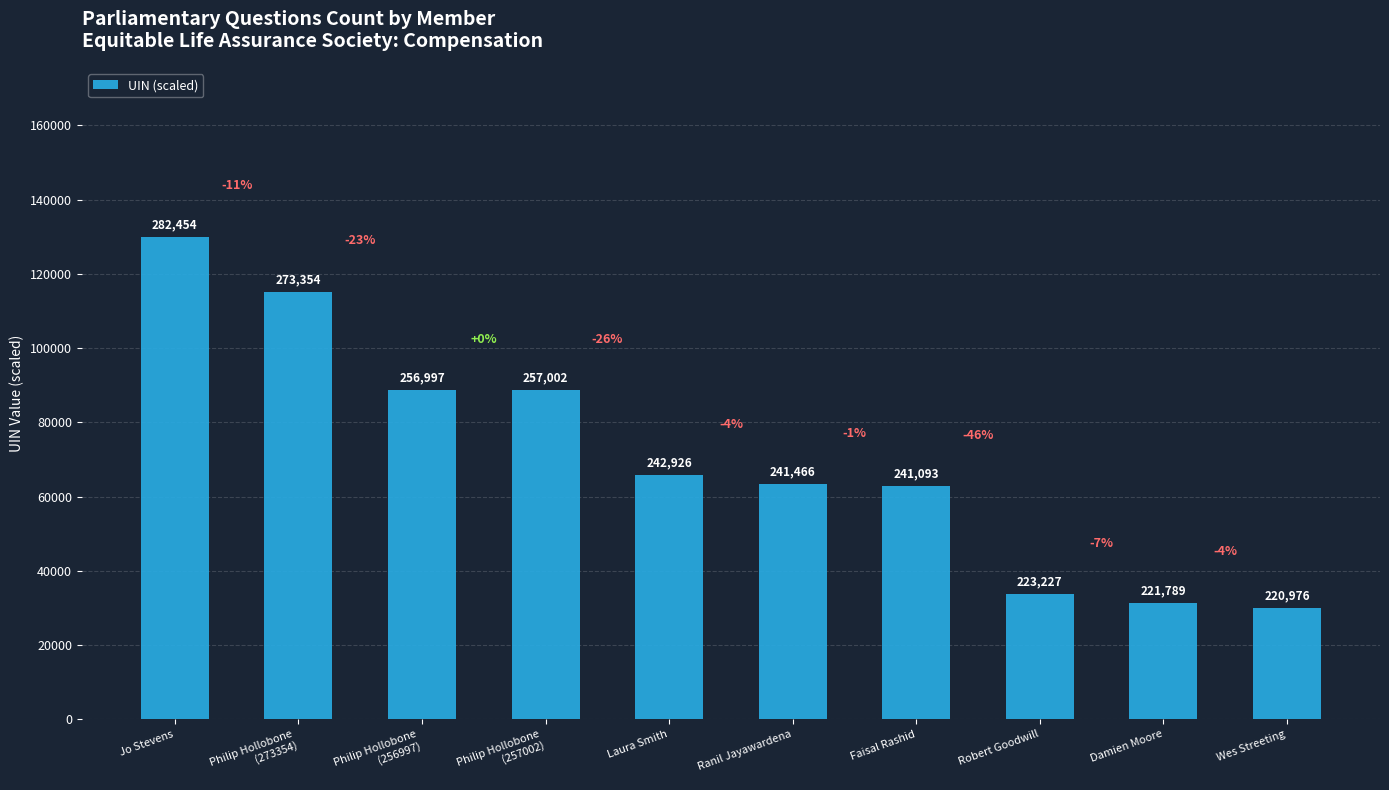

Reading left to right, extract all data points from this chart.

Jo Stevens=130000.0	Philip Hollobone
(273354)=115198.0	Philip Hollobone
(256997)=88591.7	Philip Hollobone
(257002)=88599.8	Laura Smith=65703.8	Ranil Jayawardena=63329.0	Faisal Rashid=62722.3	Robert Goodwill=33661.5	Damien Moore=31322.4	Wes Streeting=30000.0